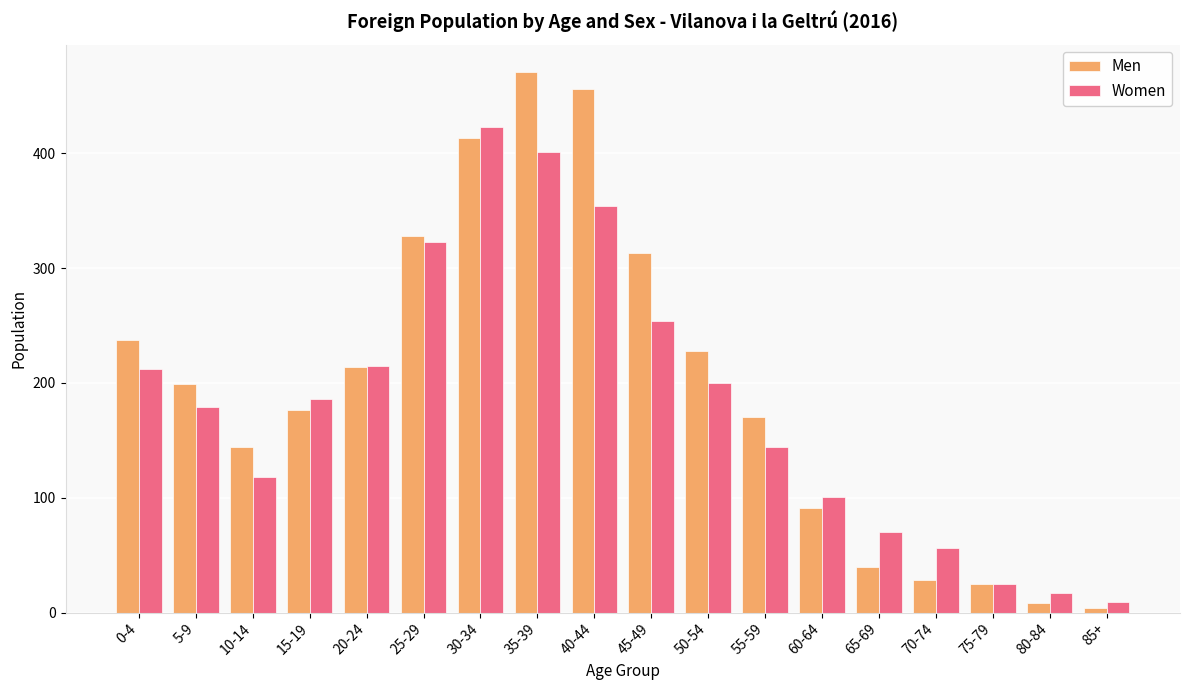

What is the difference between the highest and lowest values at 70-74?

28